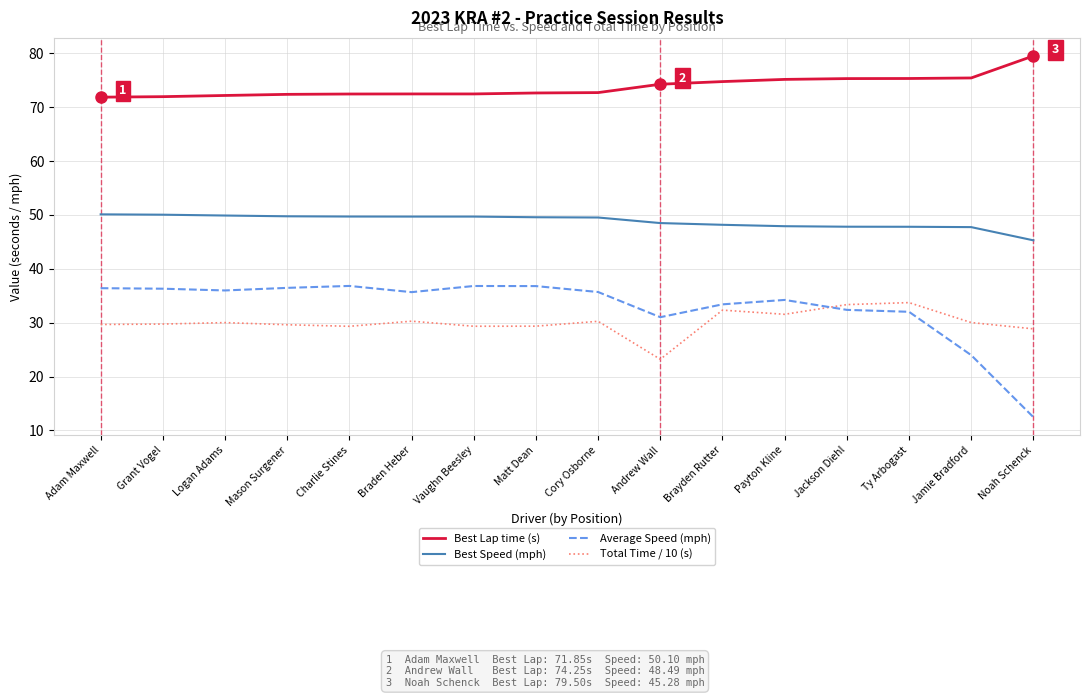

Is this an area chart (filled region under the line)?

No